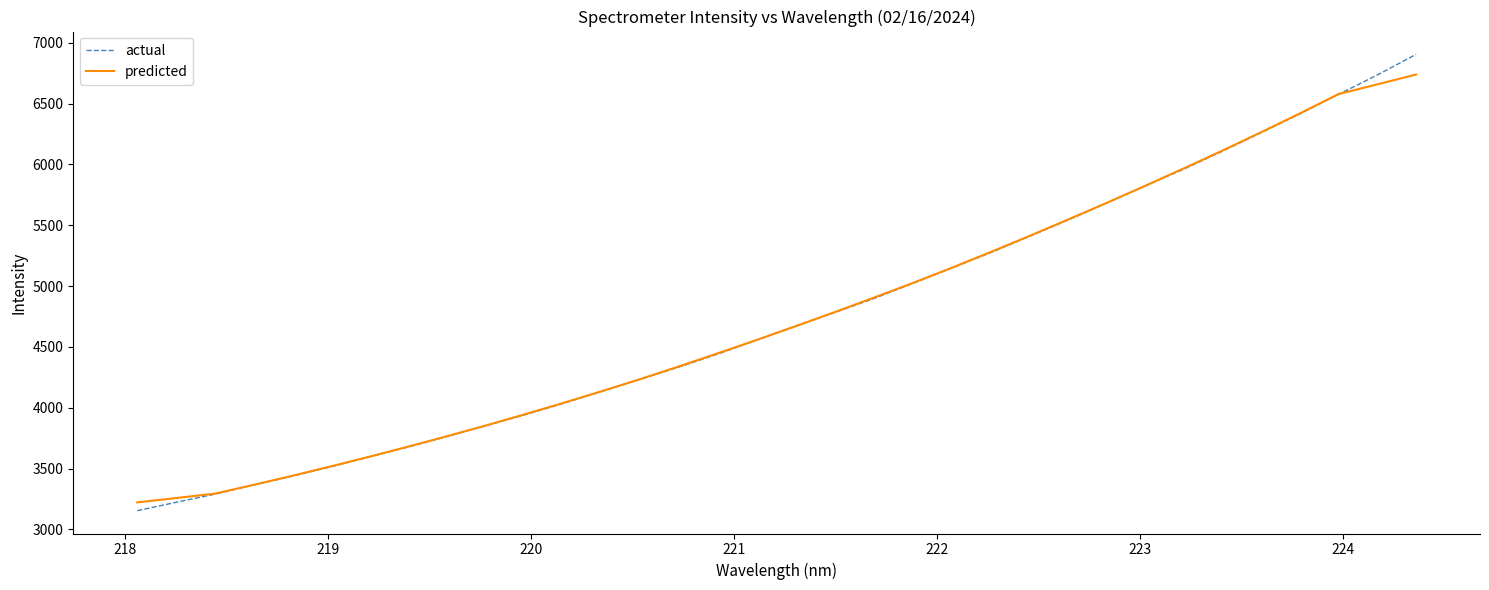

What is the greatest value displayed?

6903.8